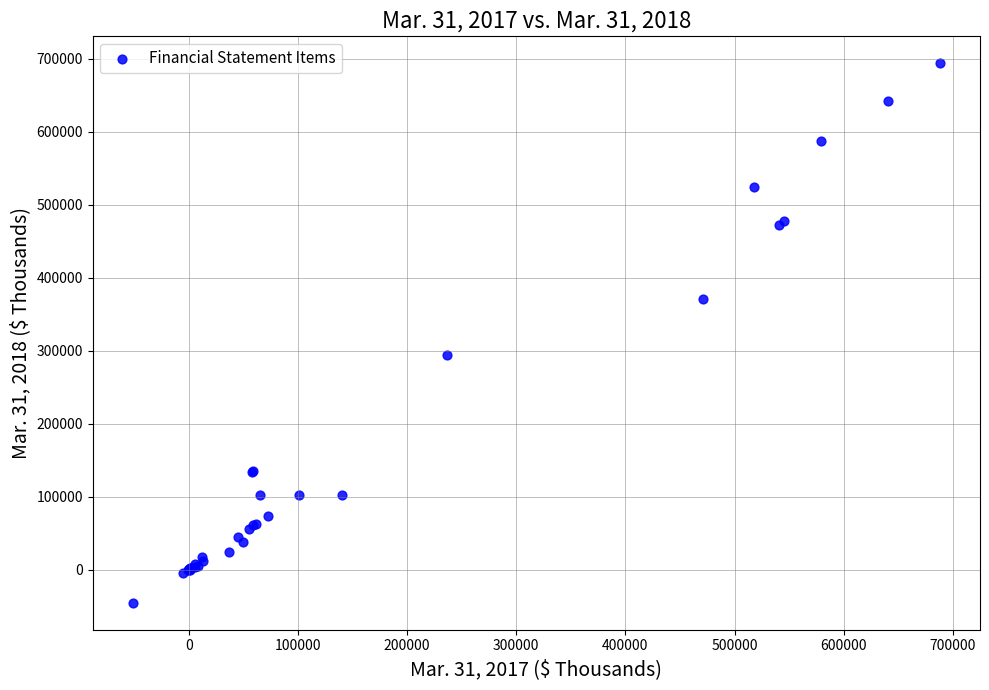

What Y value in the scatter plot is closest to 324183?

293513